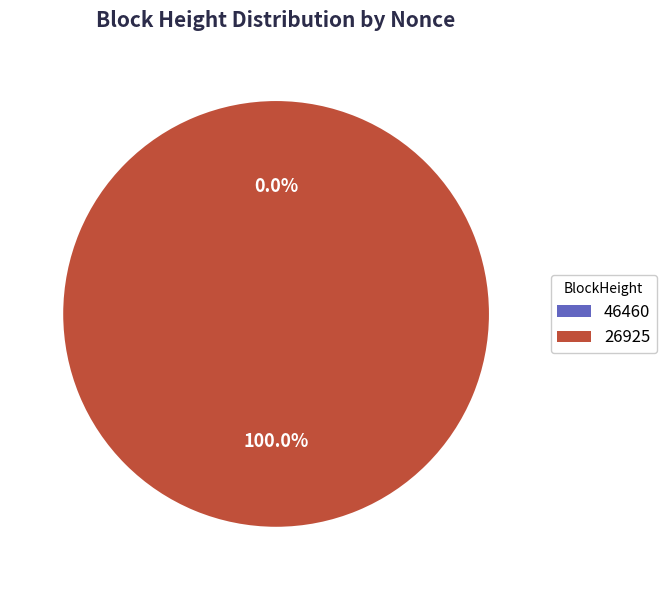

What percentage do 26925 and 46460 together represent?

100.0%